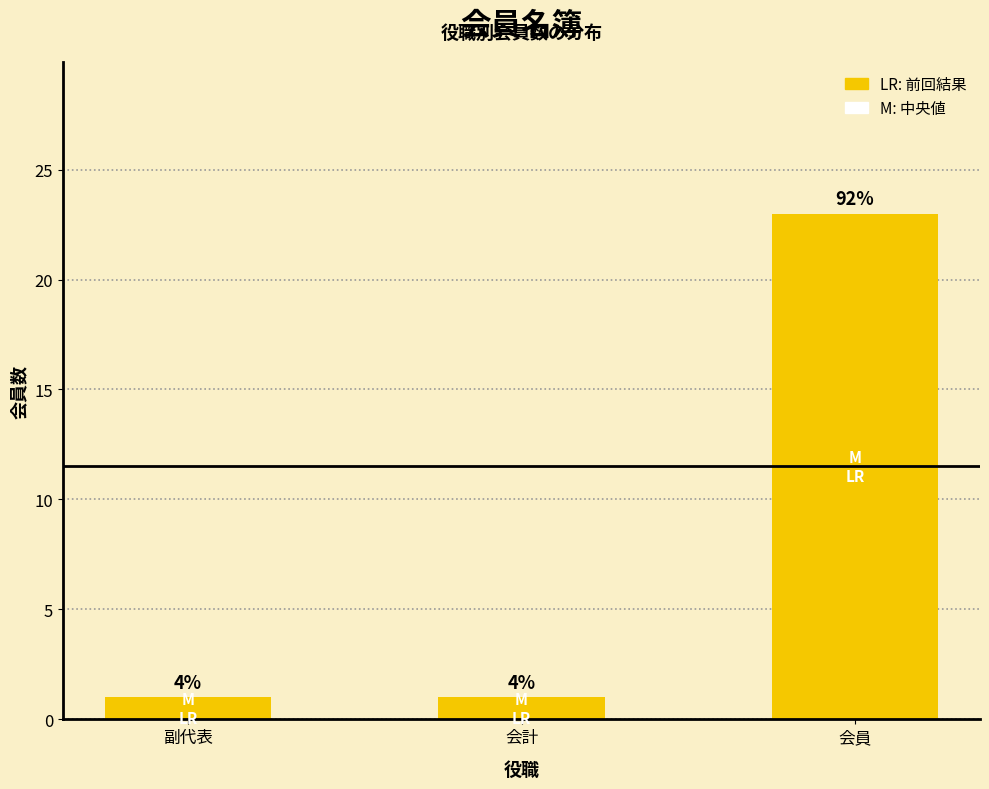

Count the values in the range 1 to 23.

3